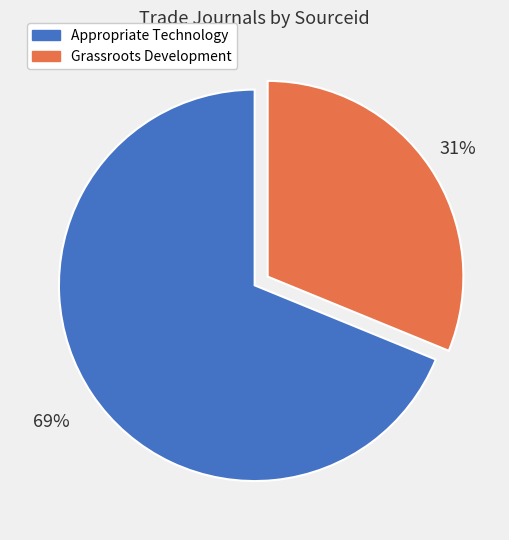

Count the number of slices in the pie.

2